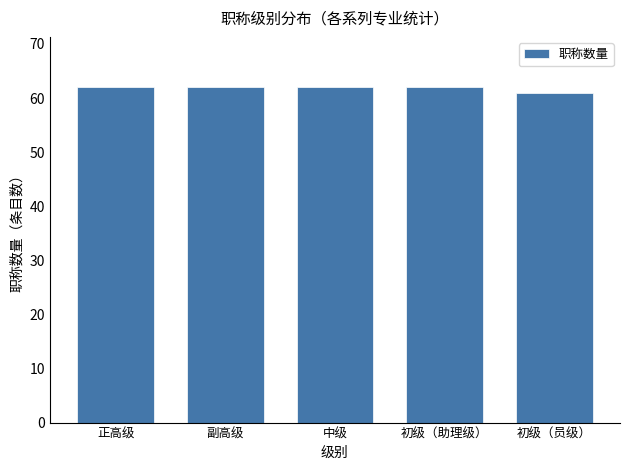

What is the sum of all values?

309